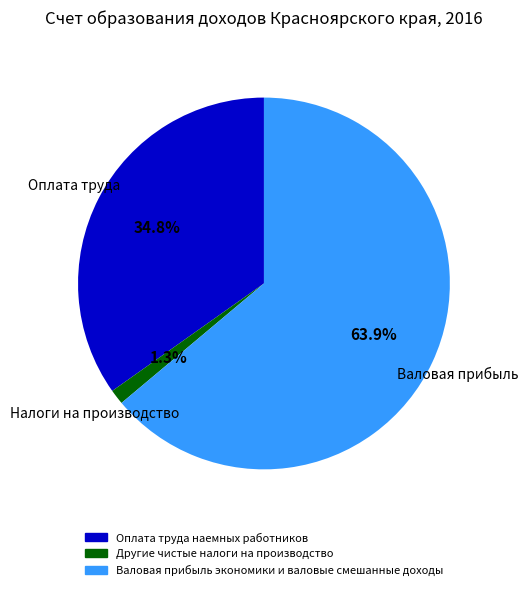

Is there any slice that represents more than half of the pie?

Yes